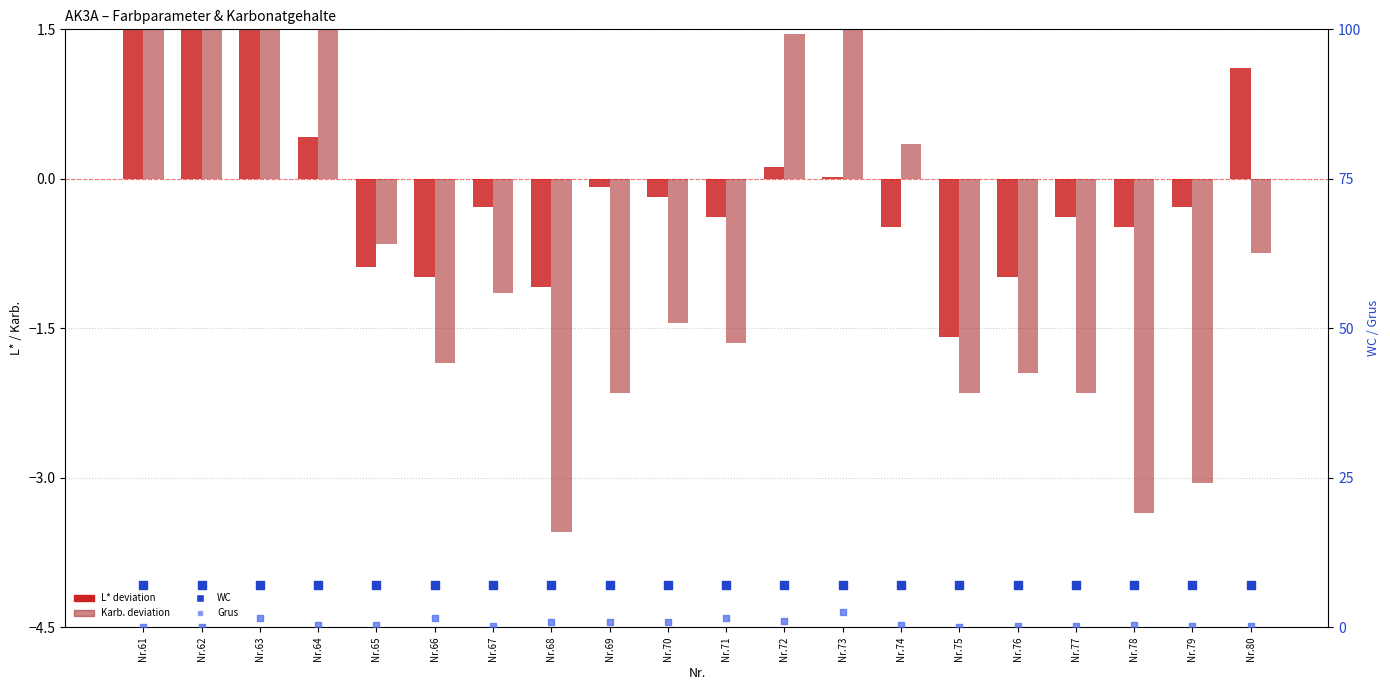

Which series has the widest spread of Y values?

Karb. deviation